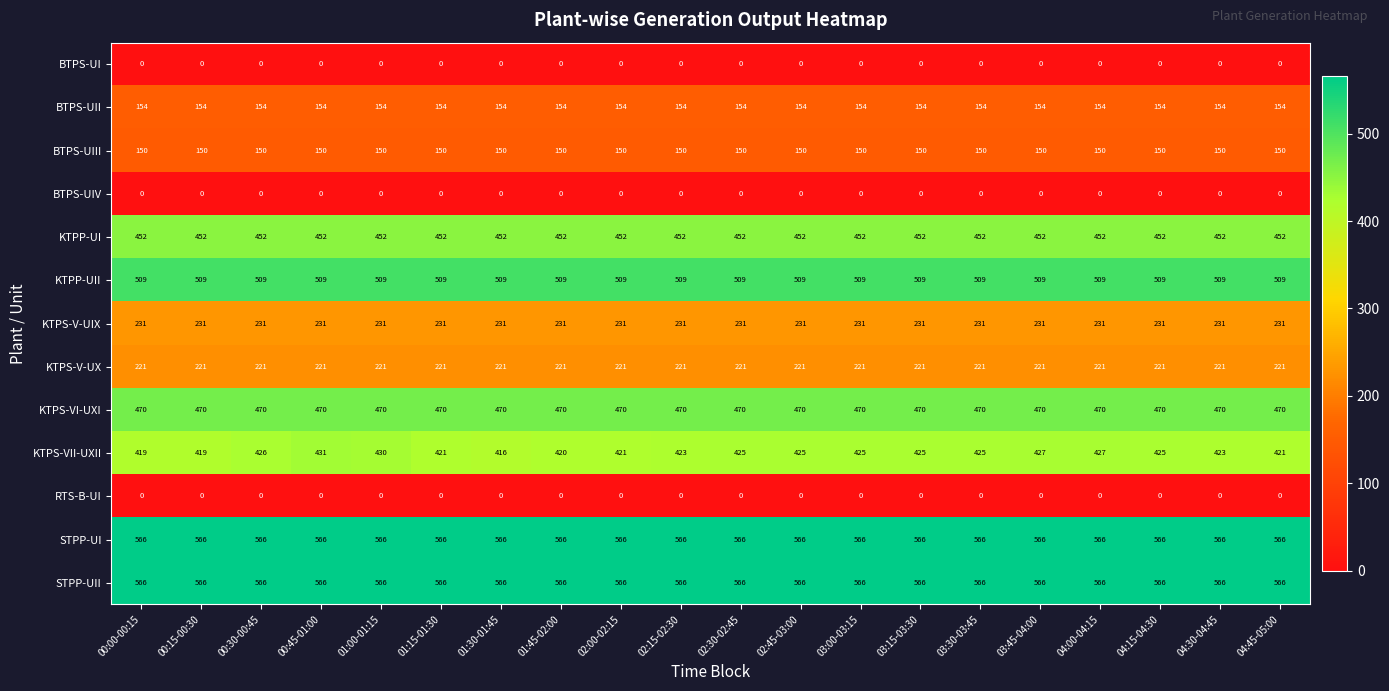

What is the sum of all STPP-UI values?

11320